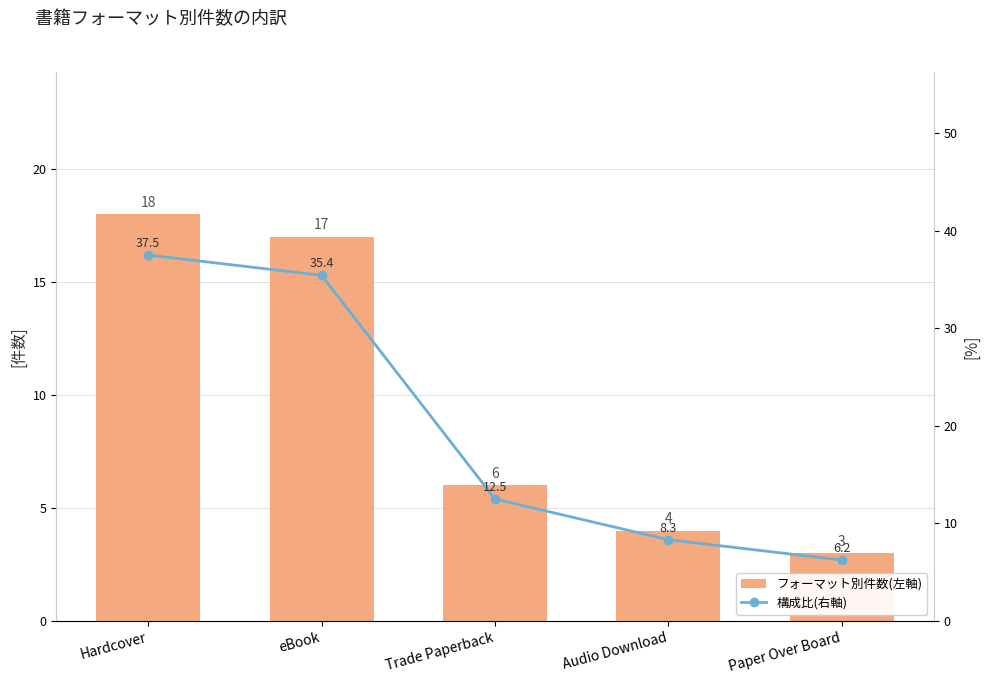

What is the value of the 構成比(右軸) bar at the 2nd from the left?

35.4